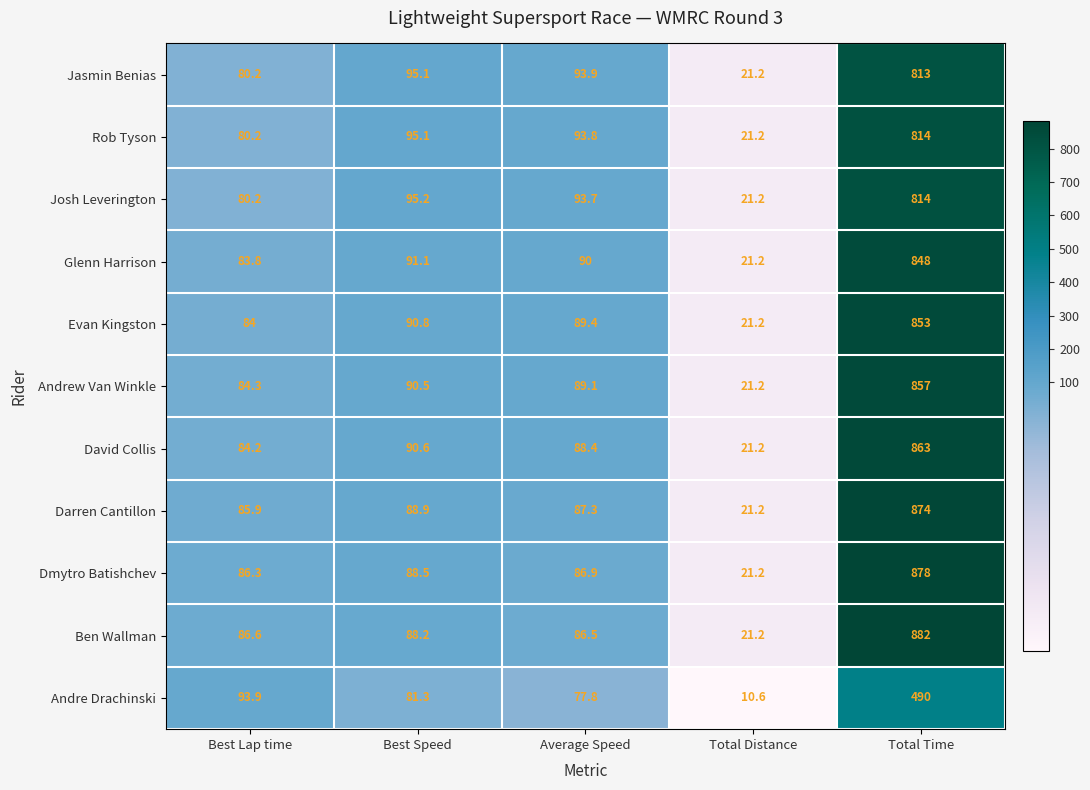

Is it true that Andre Drachinski equals 490.0 at Total Time?

True